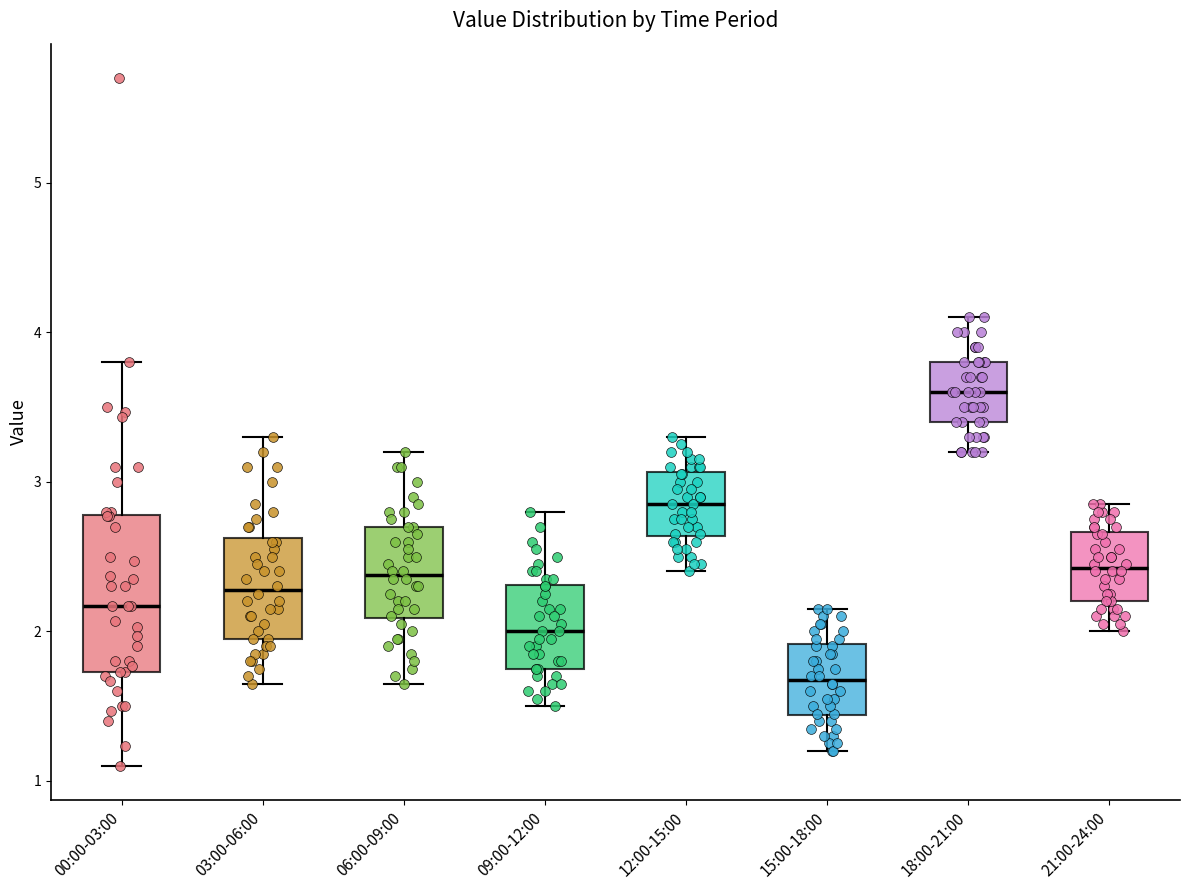

Where does the upper whisker of the box for 21:00-24:00 end on the y-axis? The values are not printed on the chart, so give them approximately, as read against the axis.

2.9